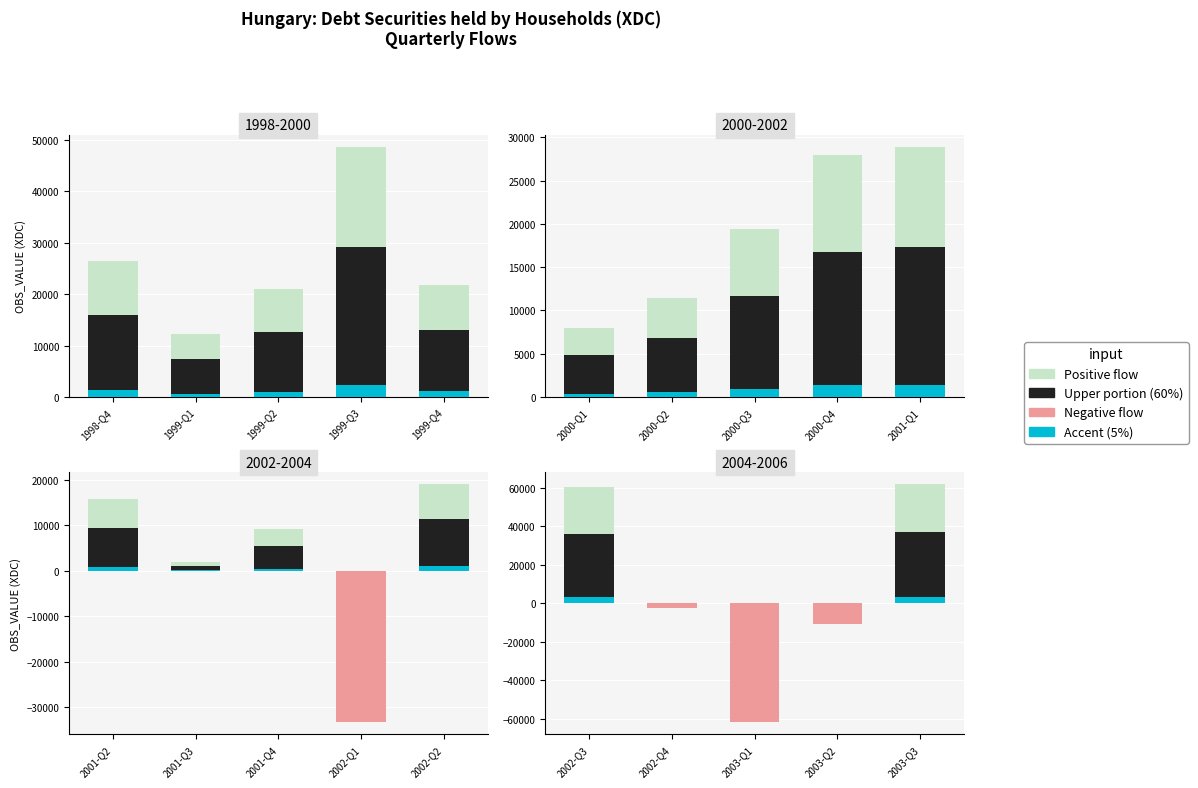

Count the number of data series in this chart.

4